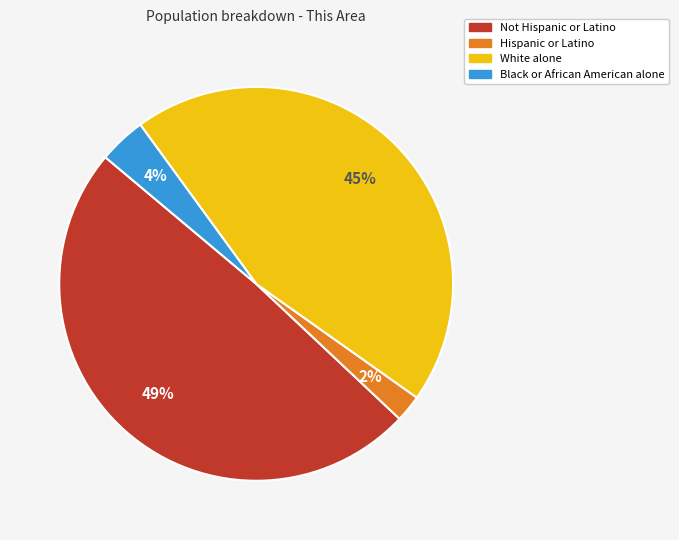

True or false: Black or African American alone accounts for 4% of the total.

True